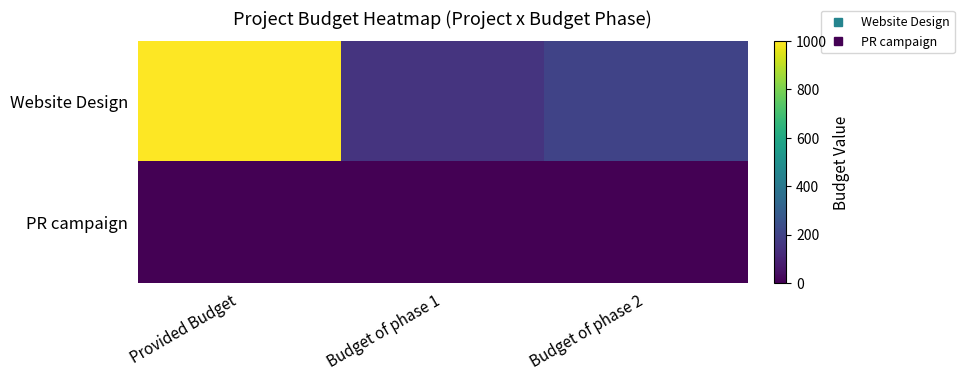

Reading left to right, transcribe all the data shown in this chart.

Website Design: Provided Budget=1000	Budget of phase 1=150	Budget of phase 2=200
PR campaign: Provided Budget=0	Budget of phase 1=0	Budget of phase 2=0